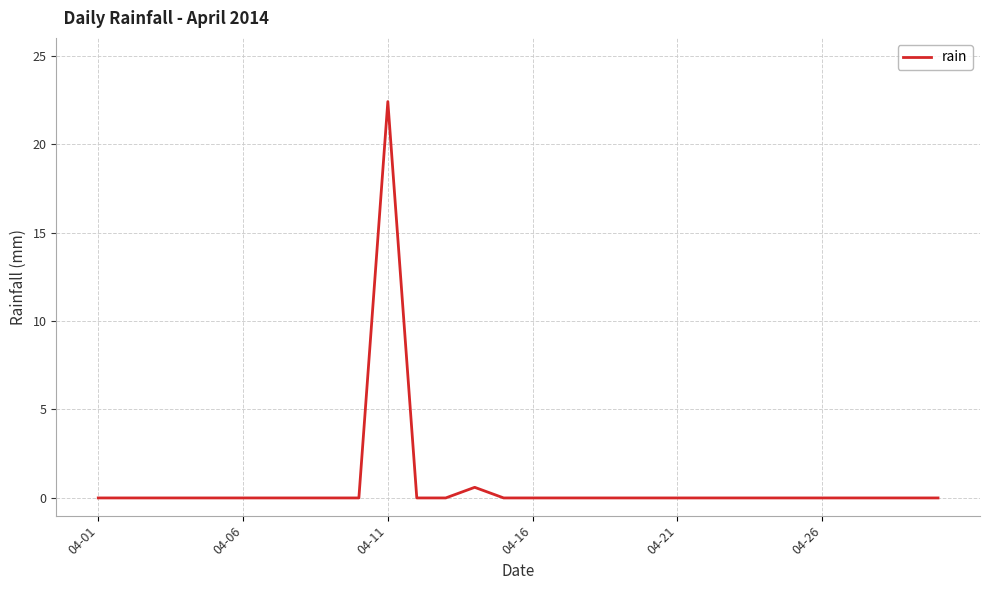

What is the greatest value displayed?

22.4